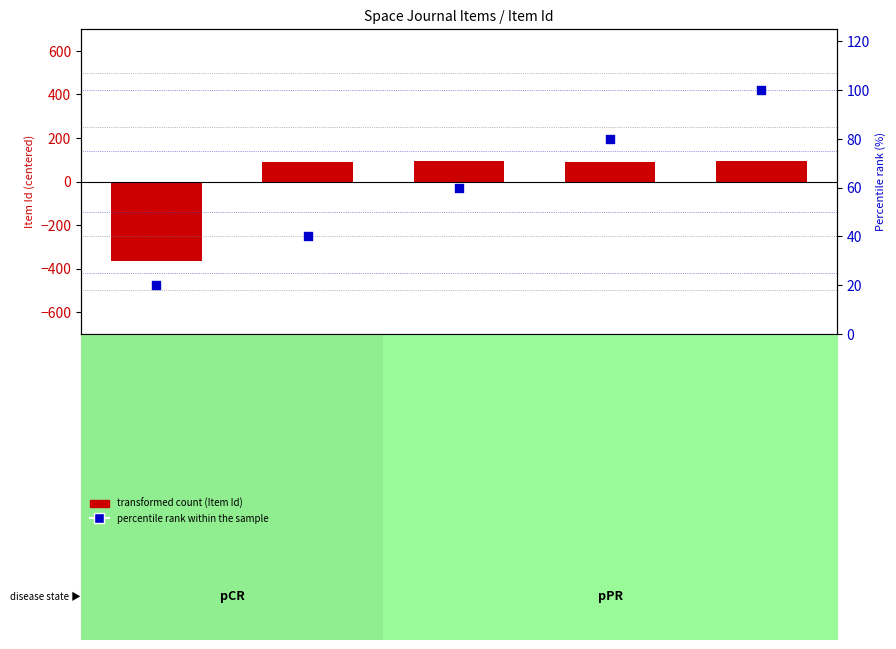

Which series reaches the maximum Y coordinate?

percentile rank within the sample